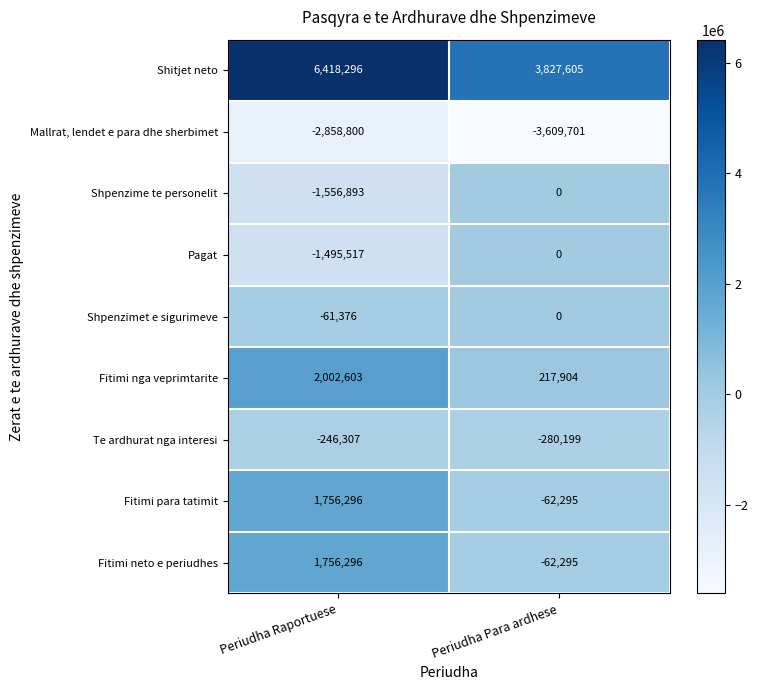

The value of Fitimi neto e periudhes at Periudha Raportuese is 449874. True or false?

False